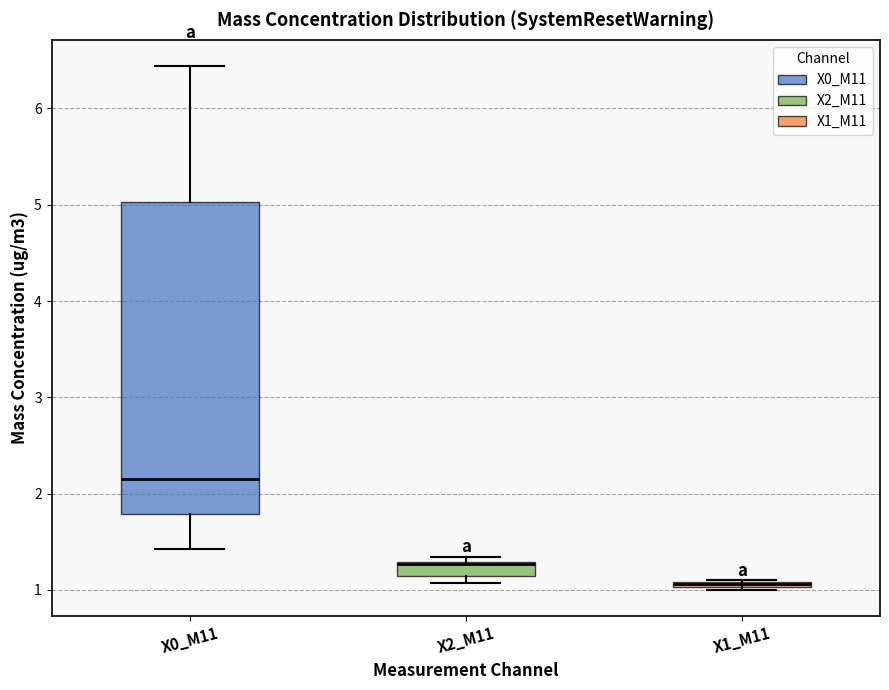

Where is the upper edge of the box for X1_M11 on the y-axis? The values are not printed on the chart, so give them approximately, as read against the axis.

1.1